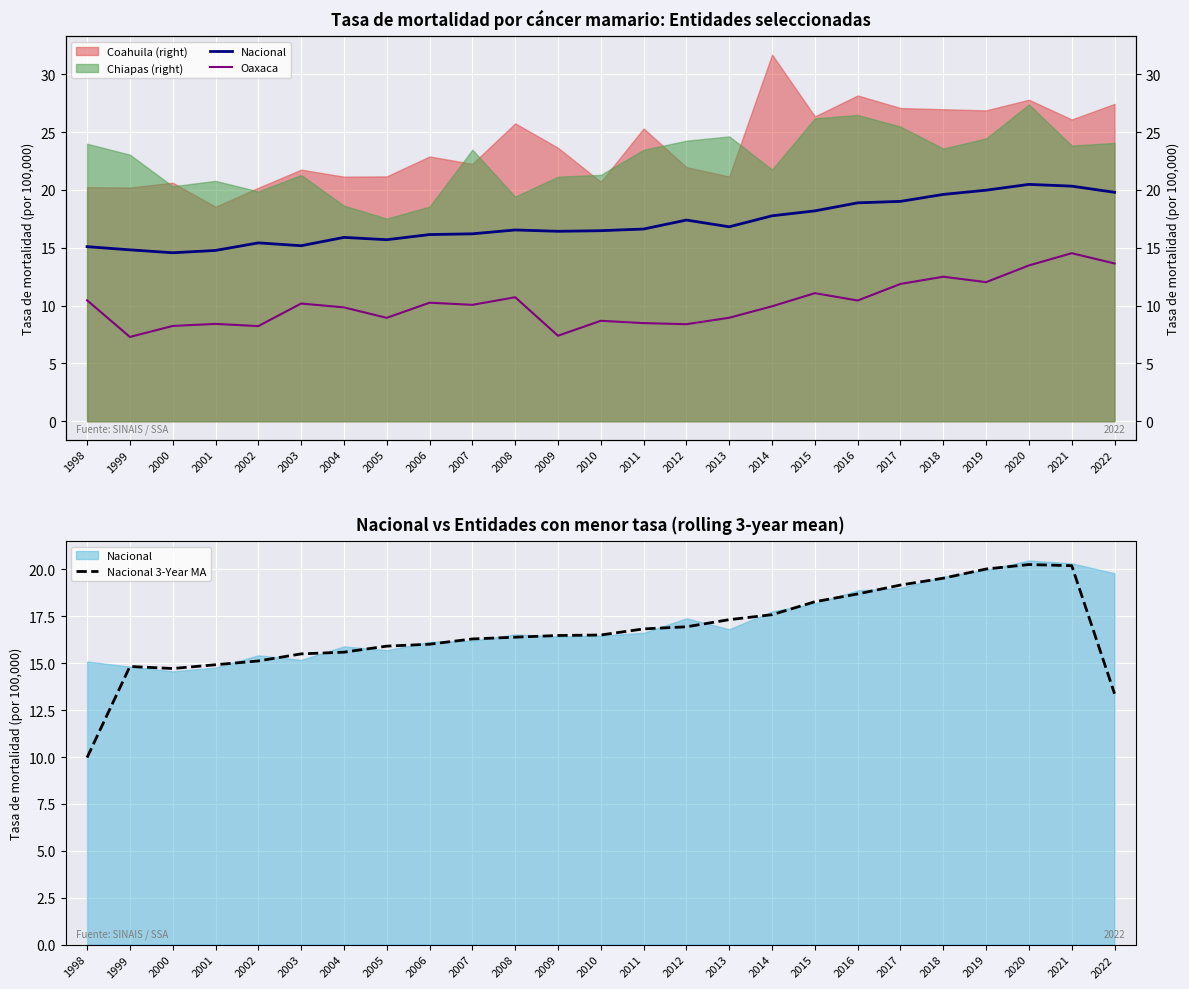

Which category has the lowest value across all series?

1999